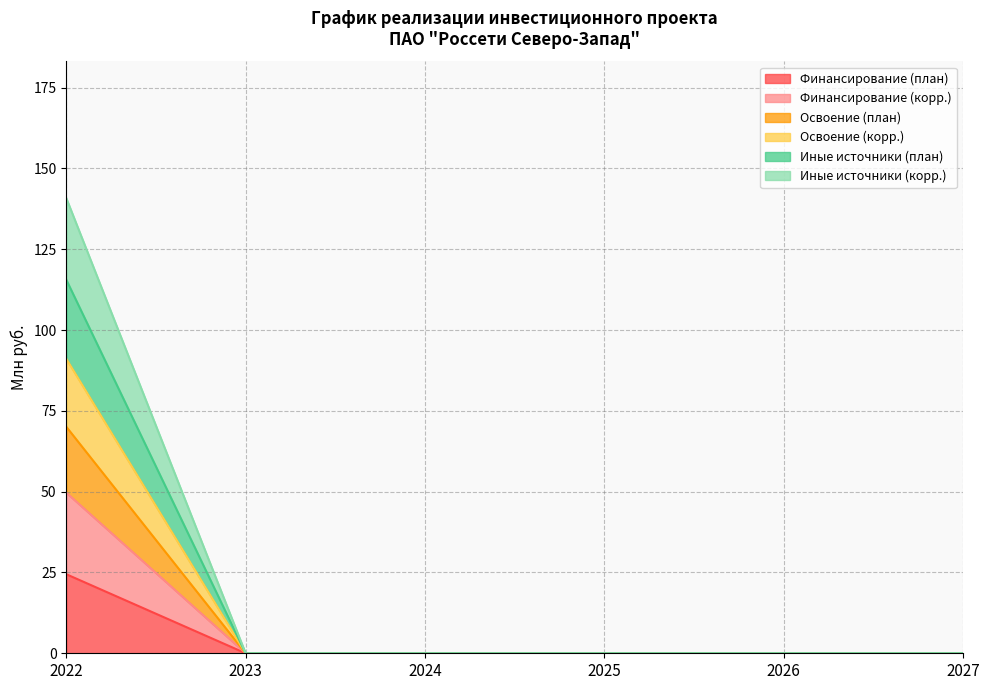

Between 2025 and 2026, which is larger?

2025